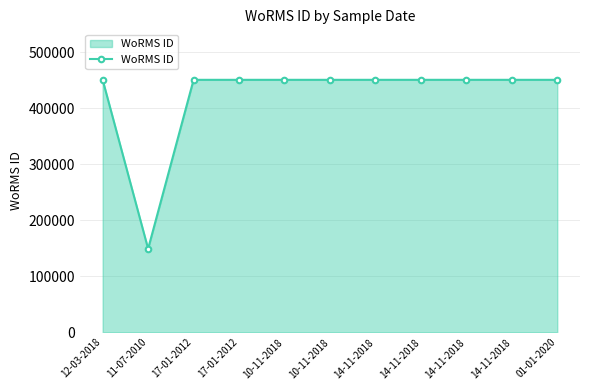

Reading left to right, extract all data points from this chart.

12-03-2018=450619	11-07-2010=149010	17-01-2012=450612	17-01-2012=450612	10-11-2018=450619	10-11-2018=450619	14-11-2018=450619	14-11-2018=450619	14-11-2018=450619	14-11-2018=450619	01-01-2020=450619